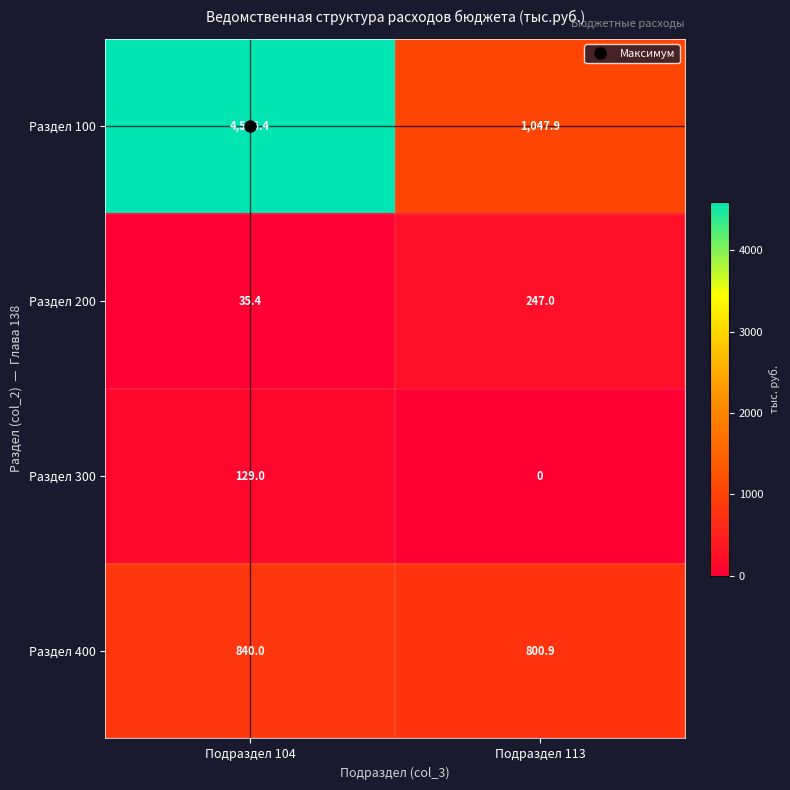

Which series has the largest total across all categories?

Раздел 100